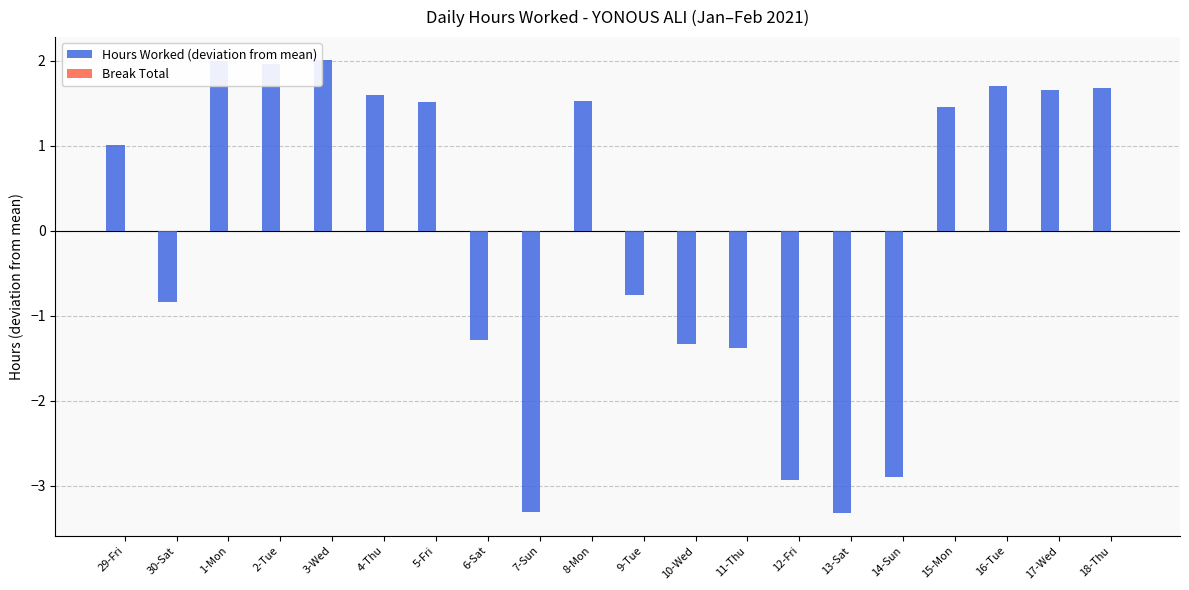

Which has a higher value, 29-Fri or 13-Sat?

29-Fri